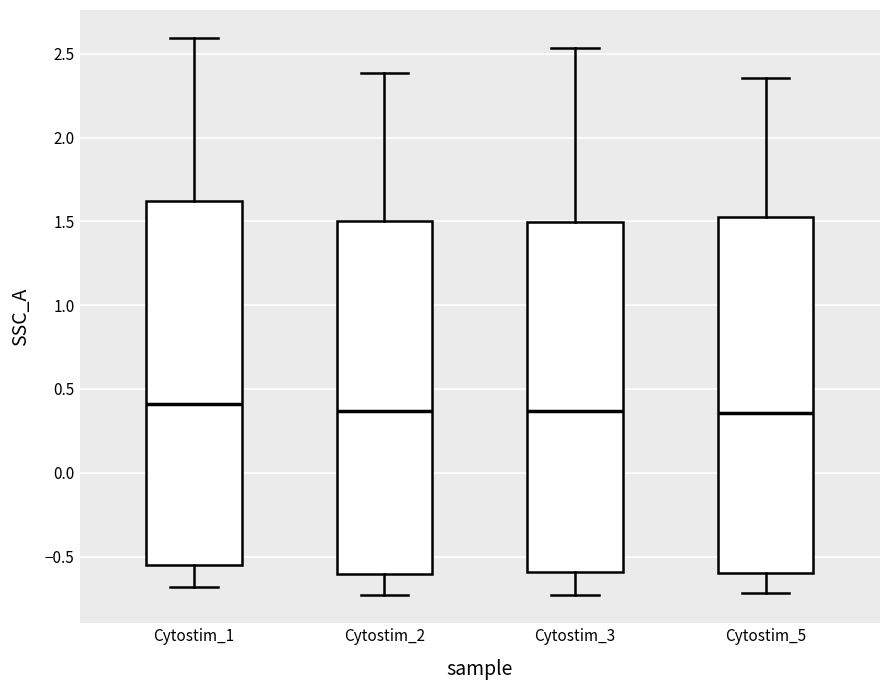

Reading left to right, read every box against the y-axis: the position of its median line, the range the box covers, and the ends of its whiskers. The values are not printed on the chart, so give them approximately, as read against the axis.

Cytostim_1: median 0.40, box -0.55 to 1.60, whiskers -0.70 to 2.60
Cytostim_2: median 0.35, box -0.60 to 1.50, whiskers -0.75 to 2.40
Cytostim_3: median 0.35, box -0.60 to 1.50, whiskers -0.75 to 2.55
Cytostim_5: median 0.35, box -0.60 to 1.55, whiskers -0.70 to 2.35